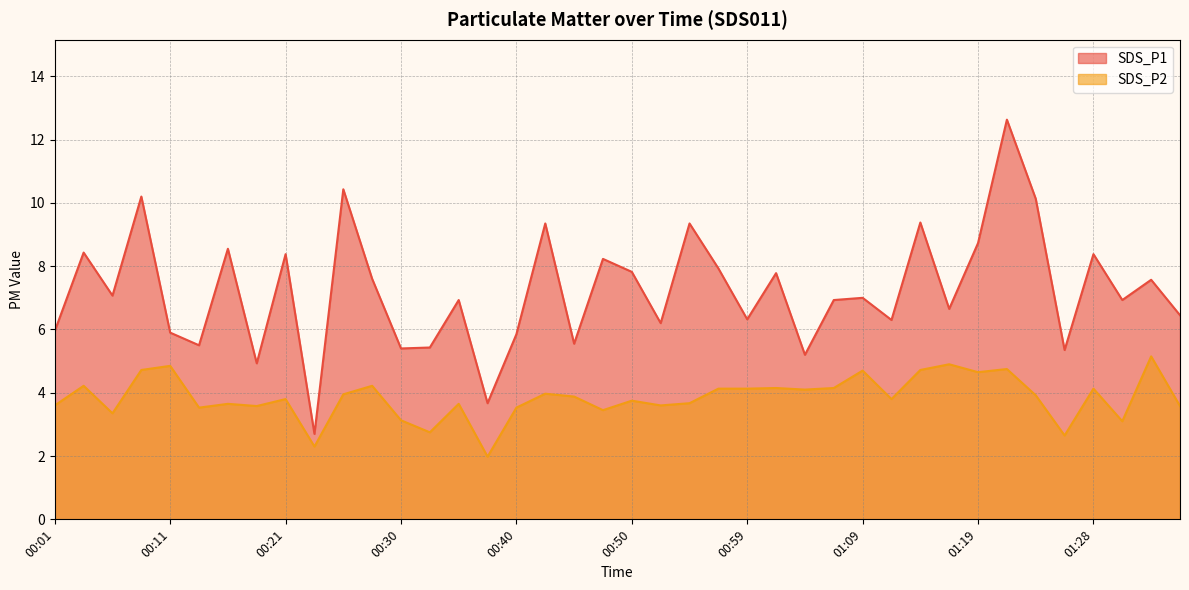

What is the difference between the maximum and minimum values in the SDS_P2 series?

3.2